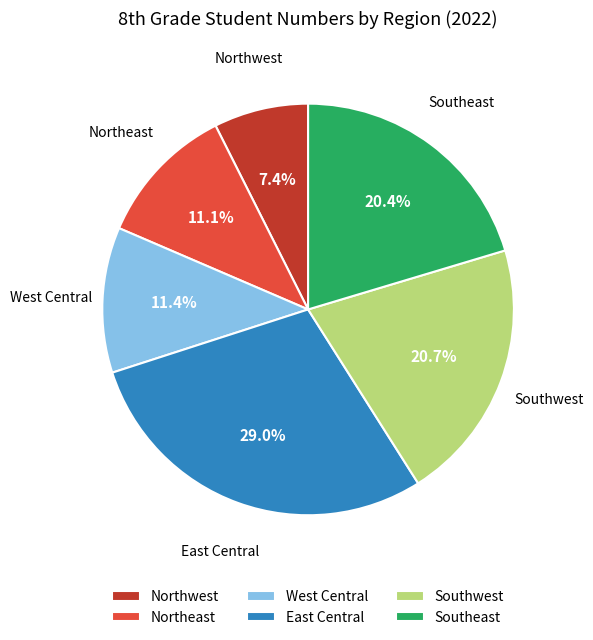

Is there a majority slice in this chart?

No